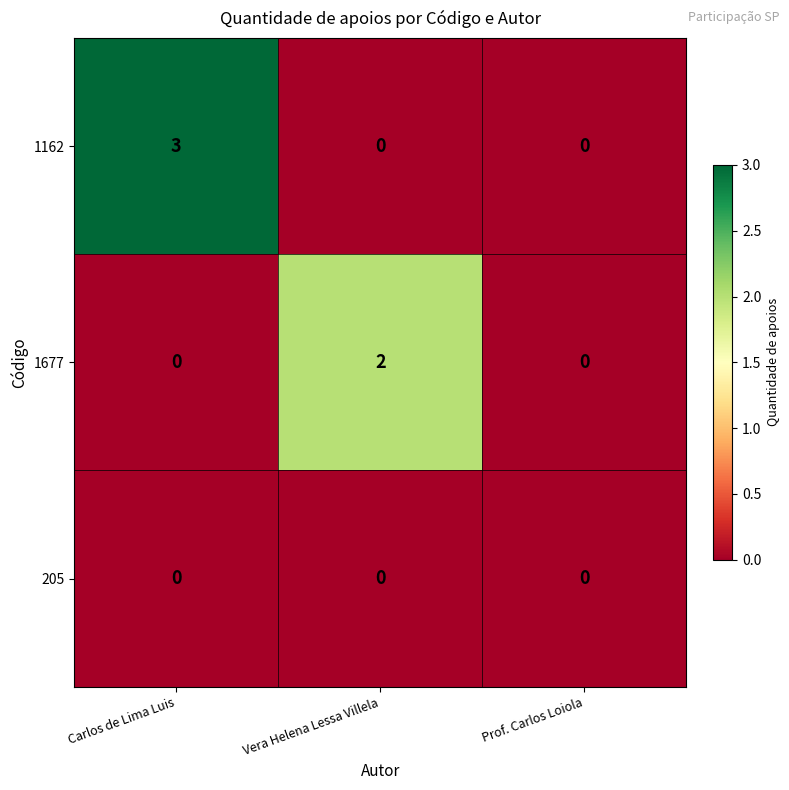

Reading left to right, list all the values displayed in this chart.

1162: 3	0	0
1677: 0	2	0
205: 0	0	0